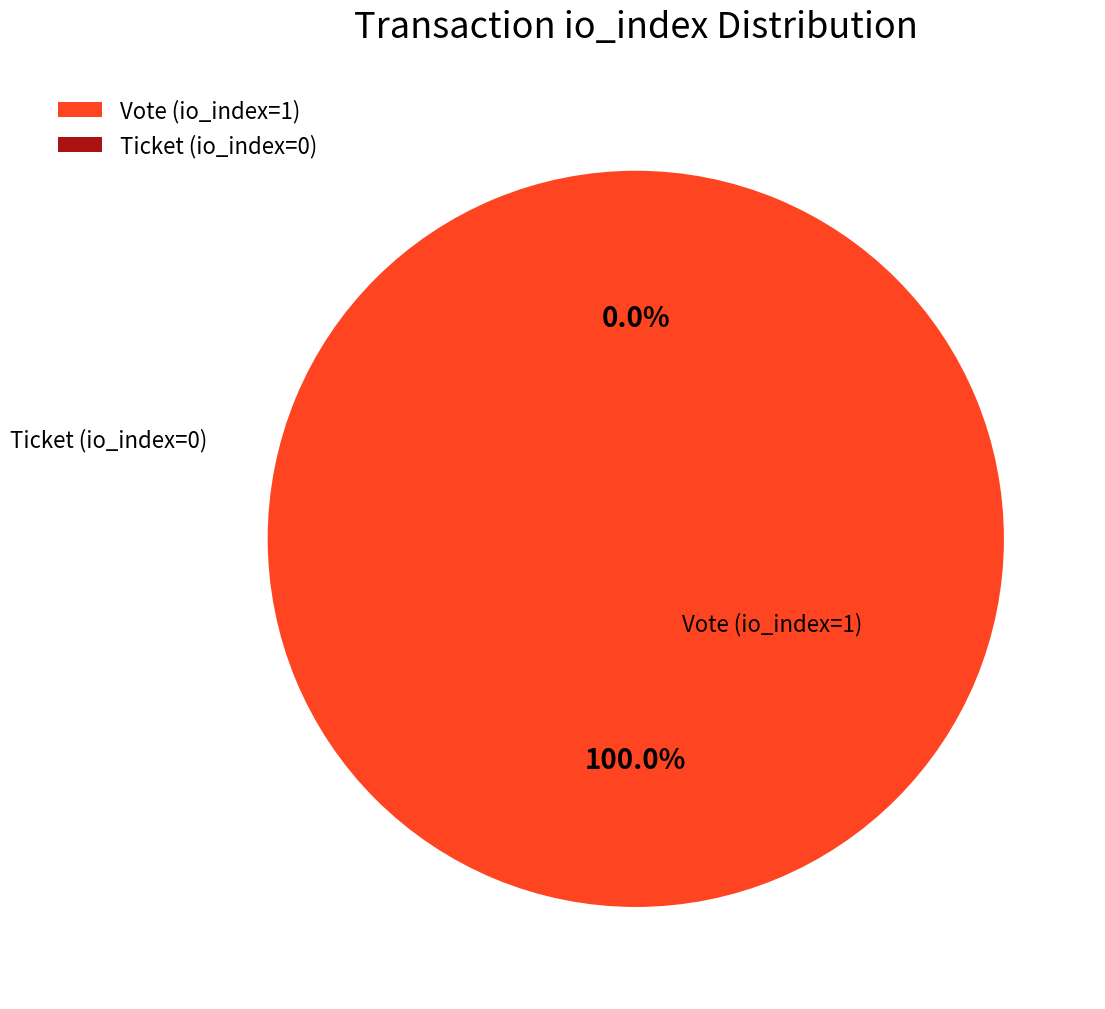

Does Vote (io_index=1) account for over 50% of the chart?

Yes